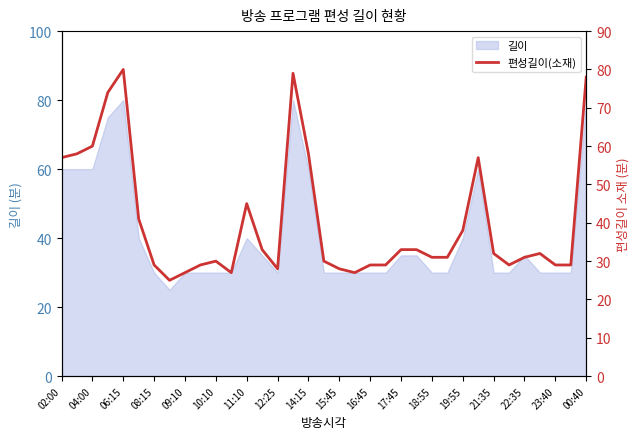

At which label is the value closest to 52?

02:00